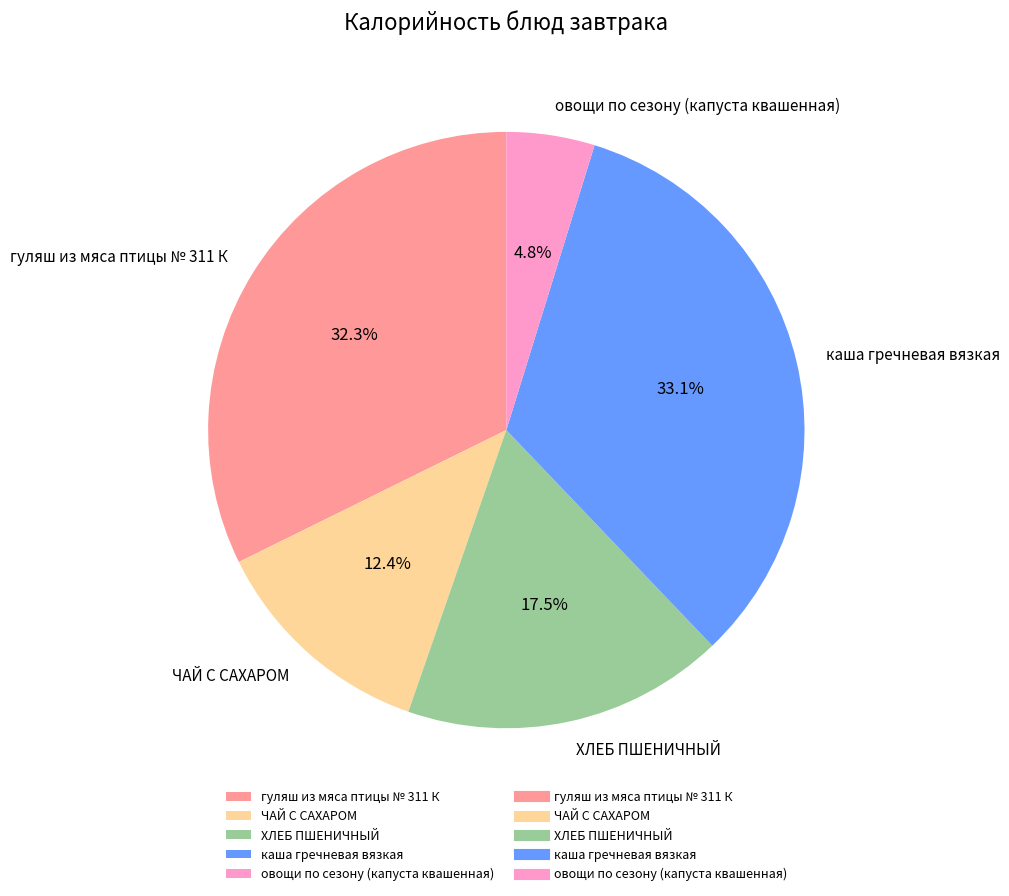

Does каша гречневая вязкая represent more than half of the total?

No